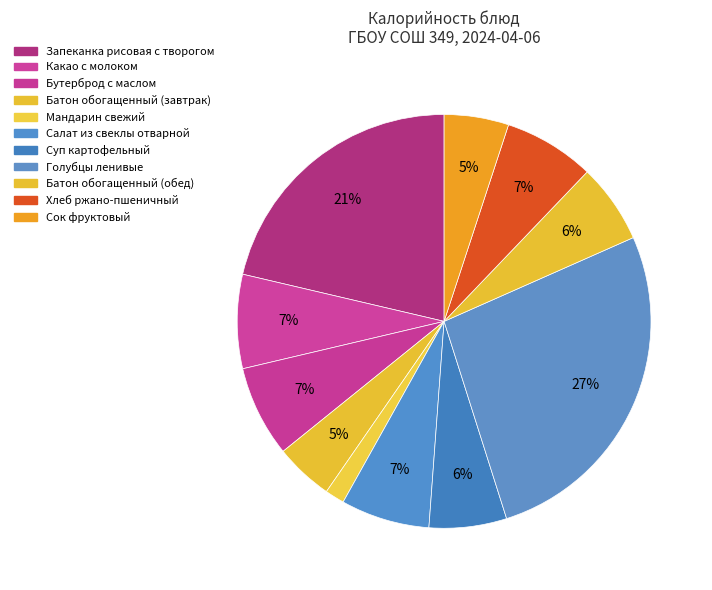

To the nearest percent, what is the average slice percentage?

9%